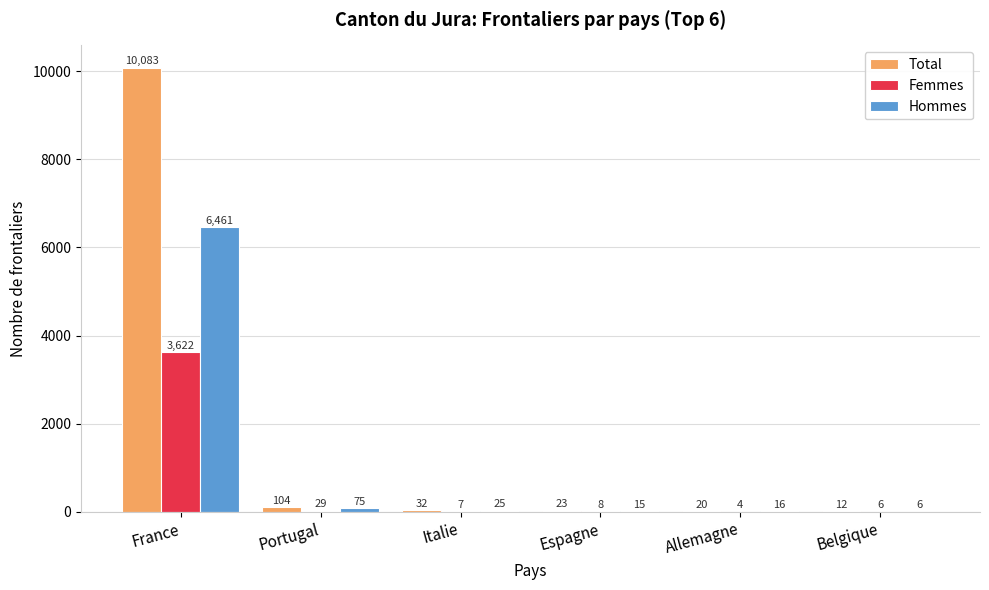

What is the maximum value shown in the chart?

10083